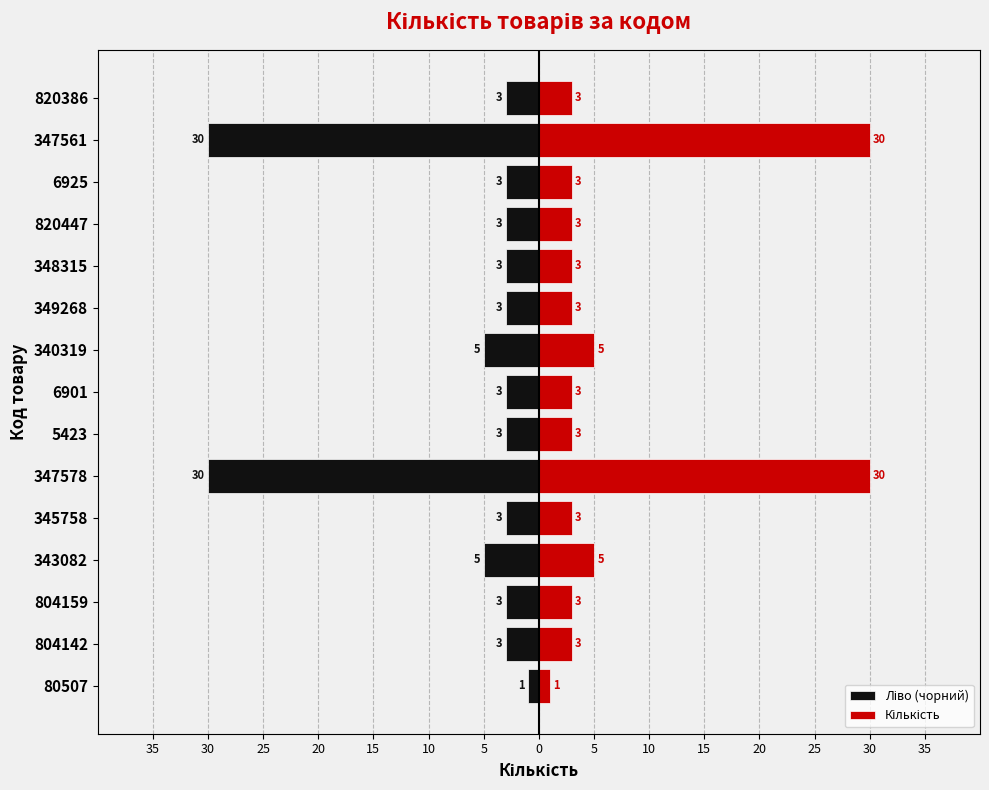

Which series has the widest spread of values?

Ліво (чорний)